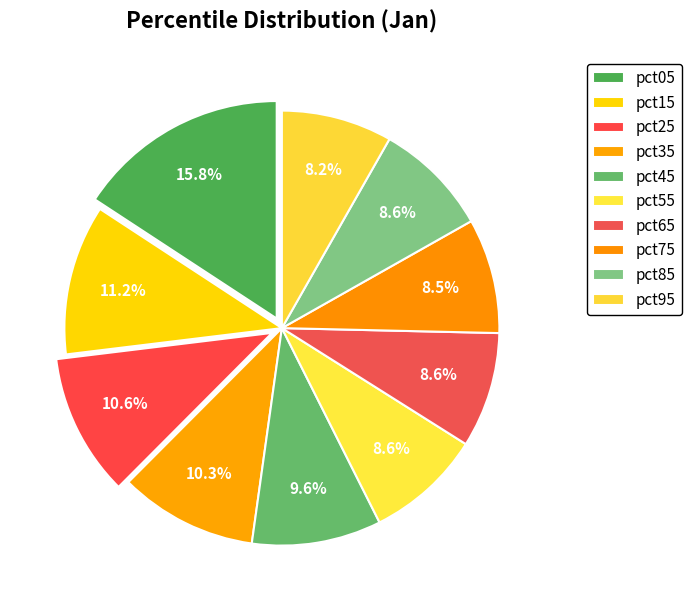

How many slices are in this pie chart?

10